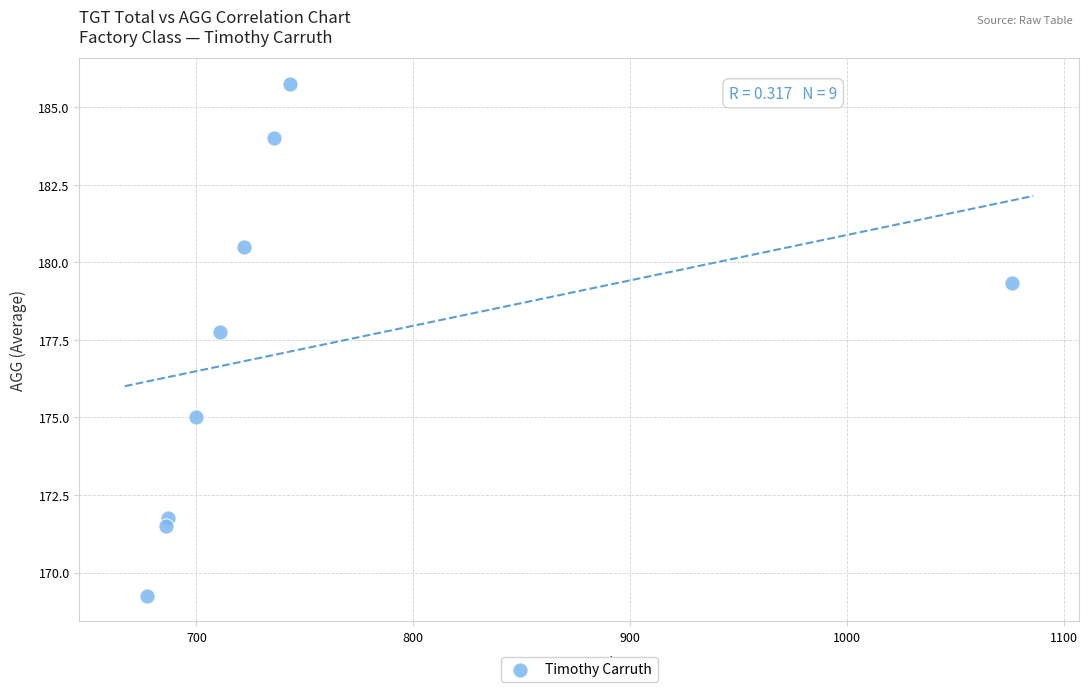

What is the range of Y values (max minus min)?

16.5